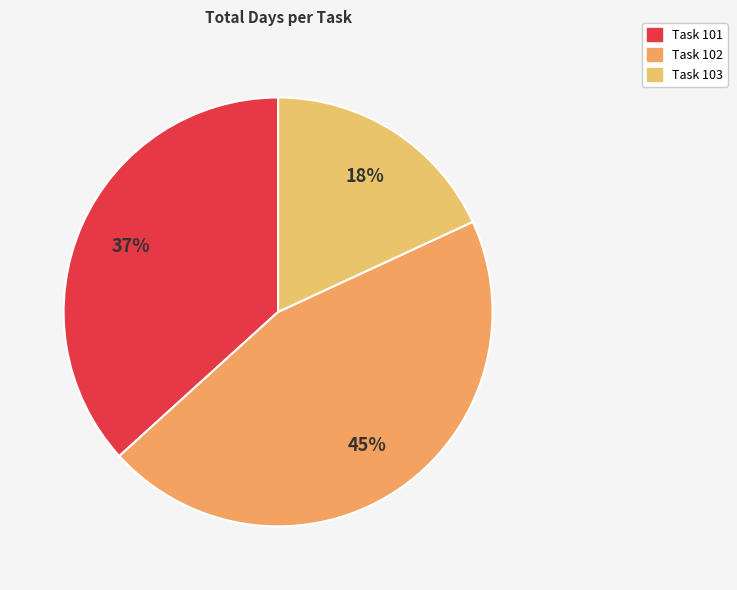

Count the number of slices in the pie.

3